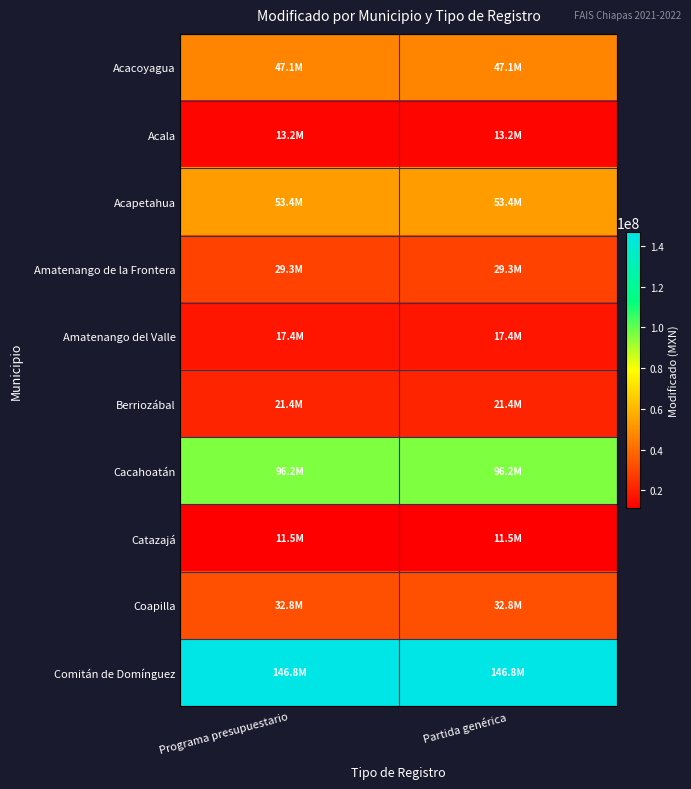

At how many categories does at least one series exceed 17200133?

2